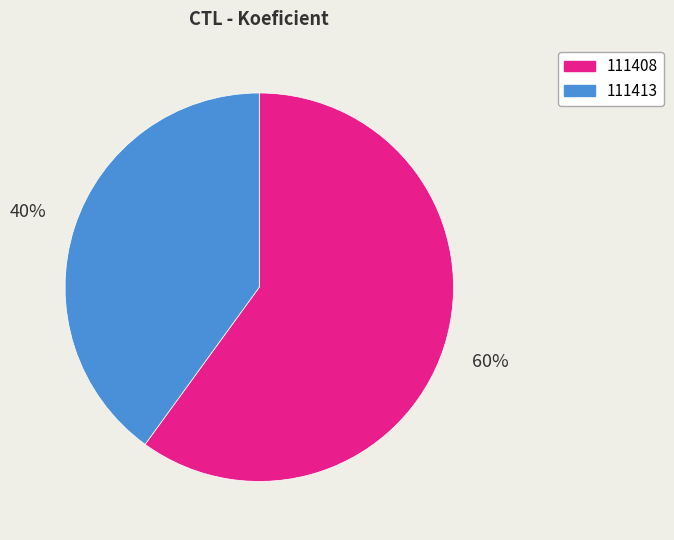

Which slice is the smallest?

111413